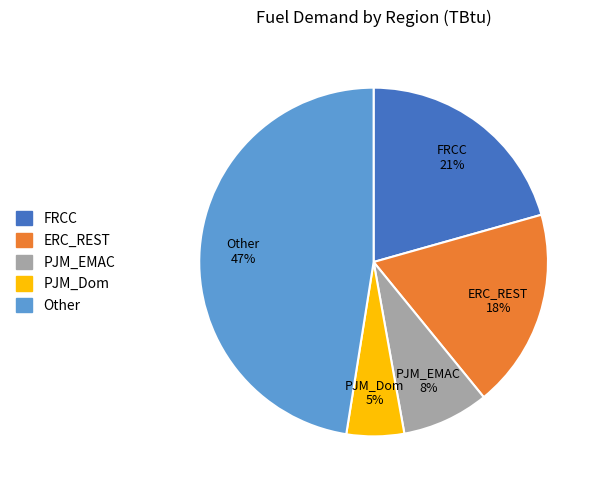

Which category has the smallest portion of the pie?

PJM_Dom